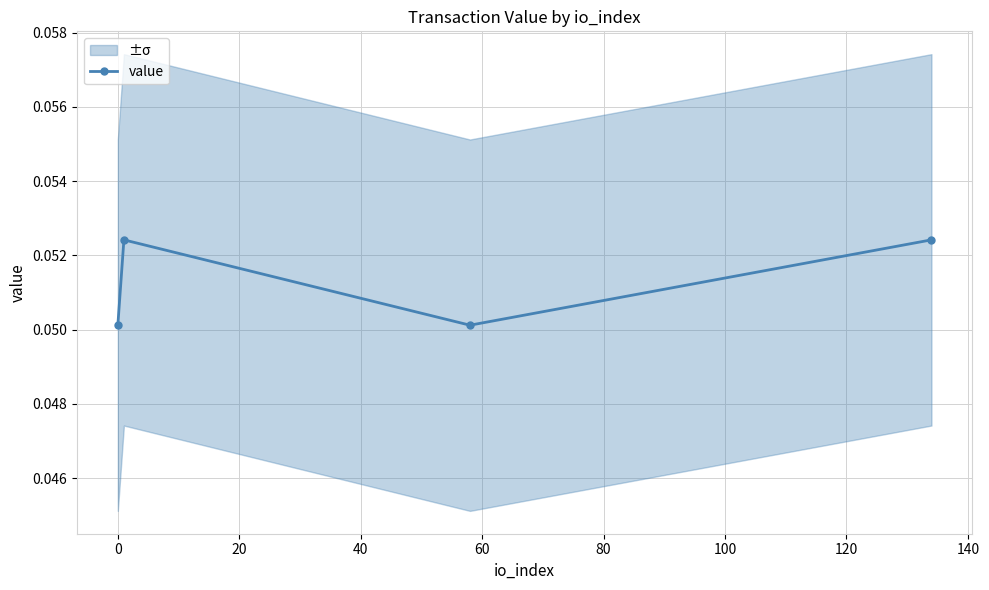

How many value values are between 0 and 1?

4